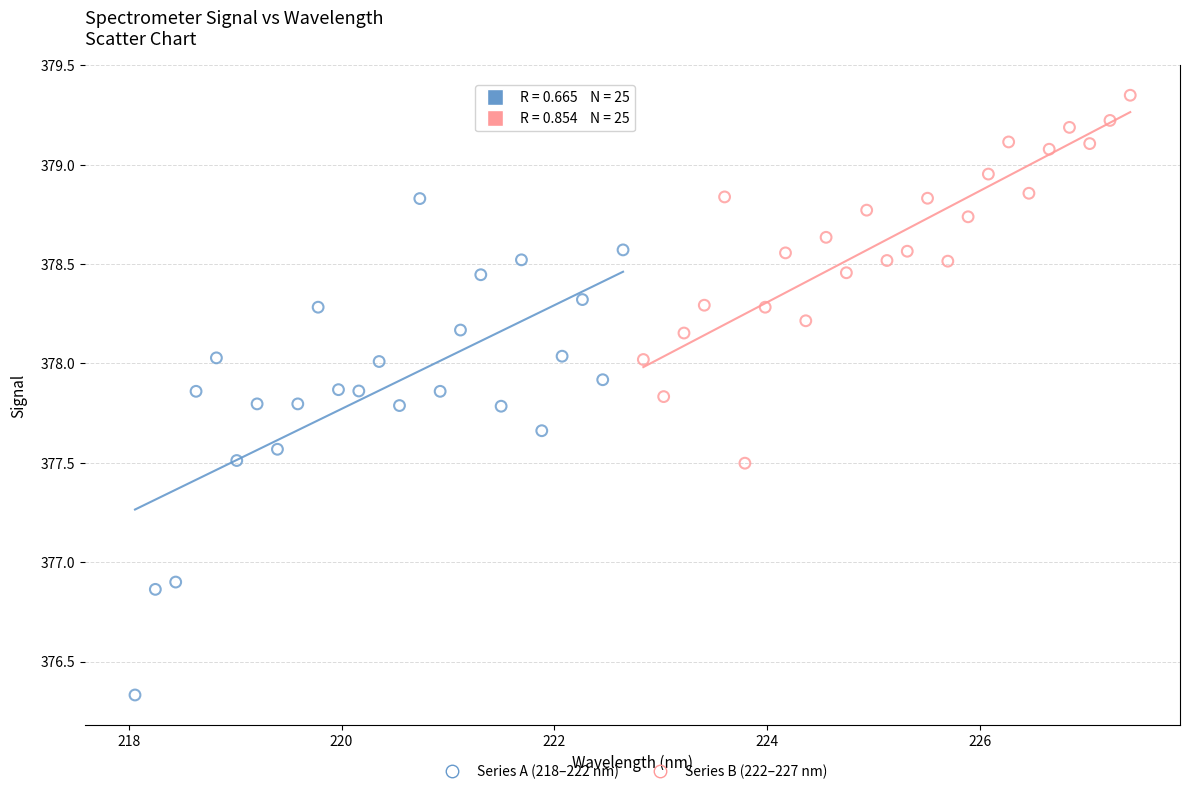

Which series reaches the minimum Y coordinate?

Series A (218–222 nm)